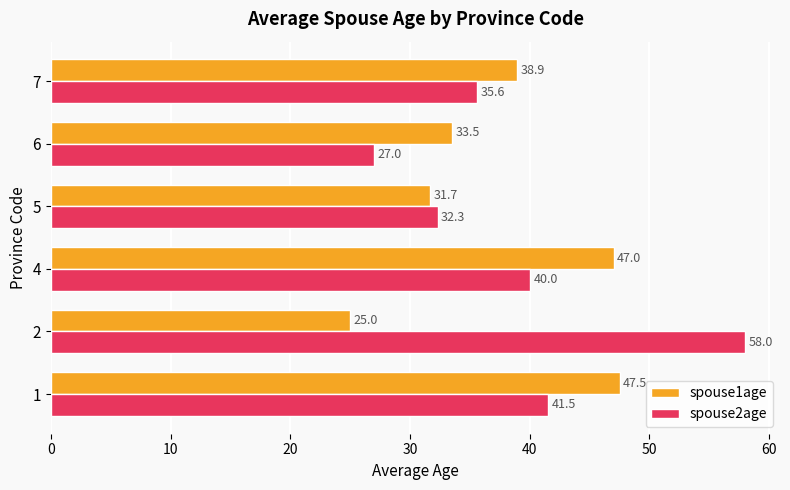

What are all the series names shown in the legend?

spouse1age, spouse2age